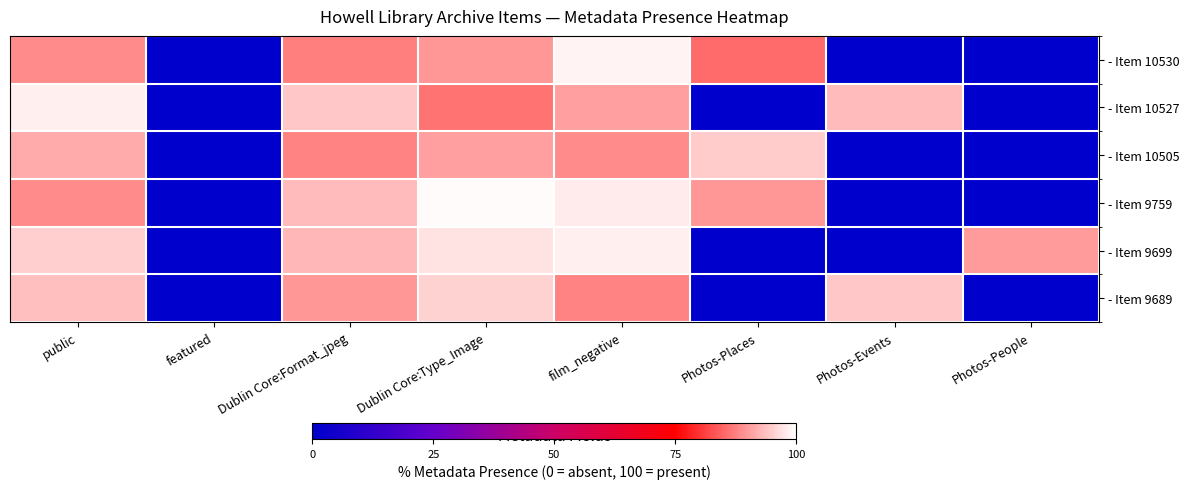

At how many categories does at least one series exceed 34?

7